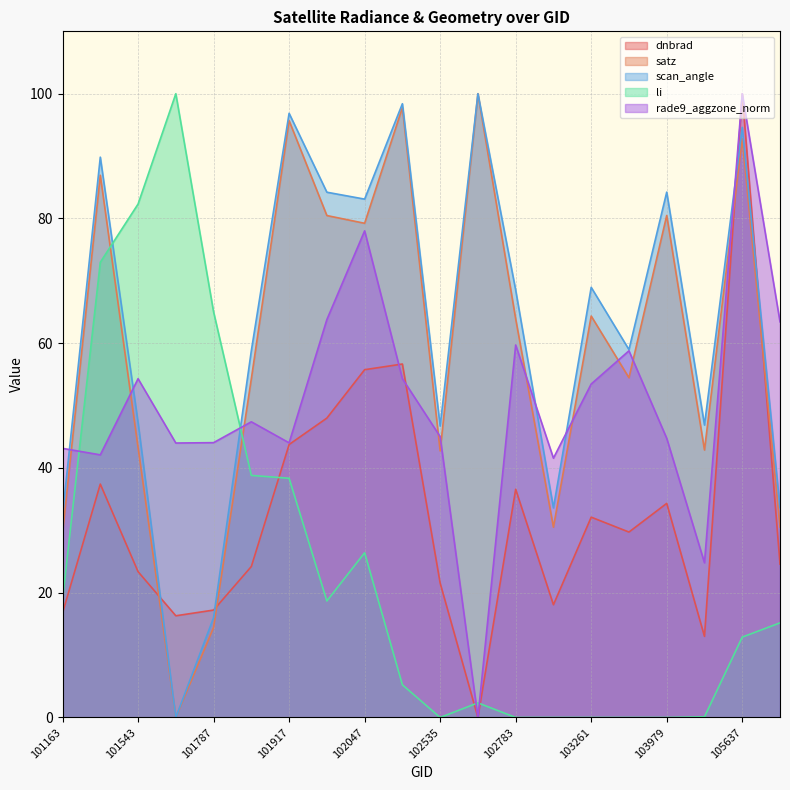

What is the difference between the highest and lowest values at 102038?

65.5